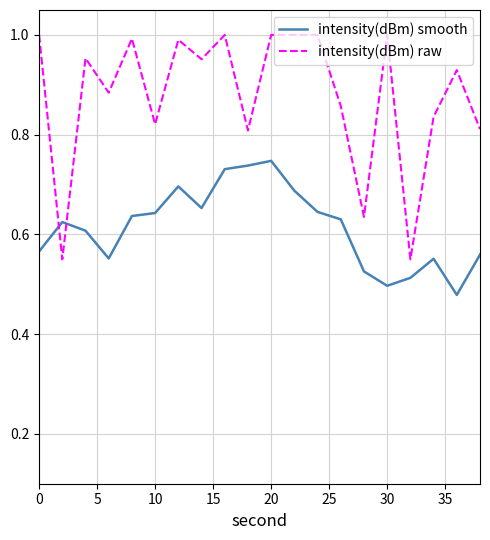

How many lines are shown in the chart?

2